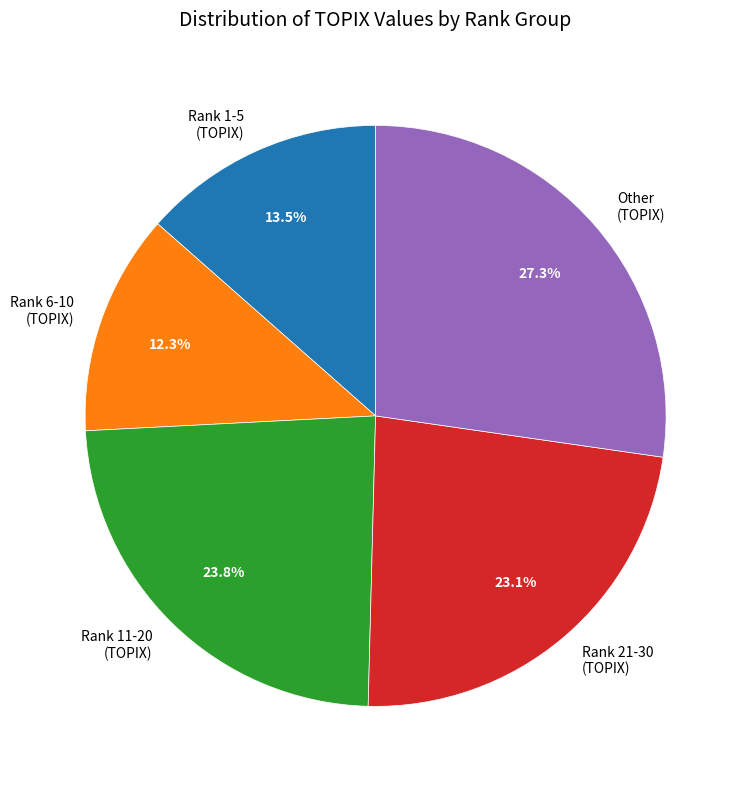

Count the number of slices in the pie.

5